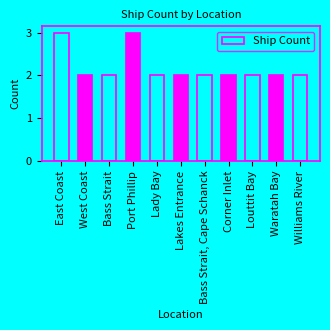

Approximately how many times larger is the value at Bass Strait compared to Corner Inlet?

1.0